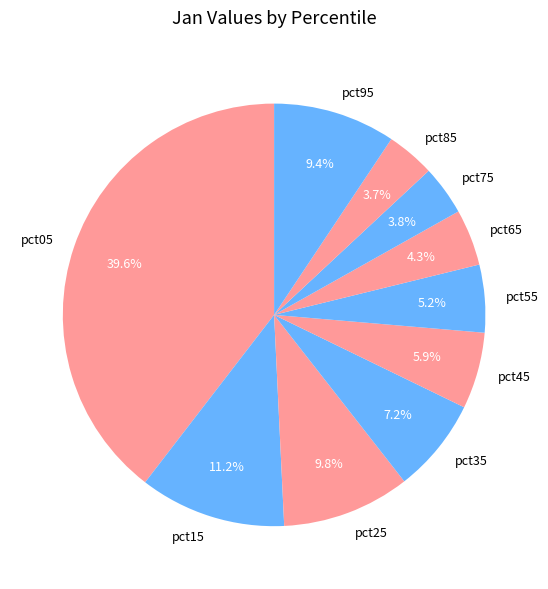

To the nearest percent, what is the difference between the largest and smallest slice percentages?

36%